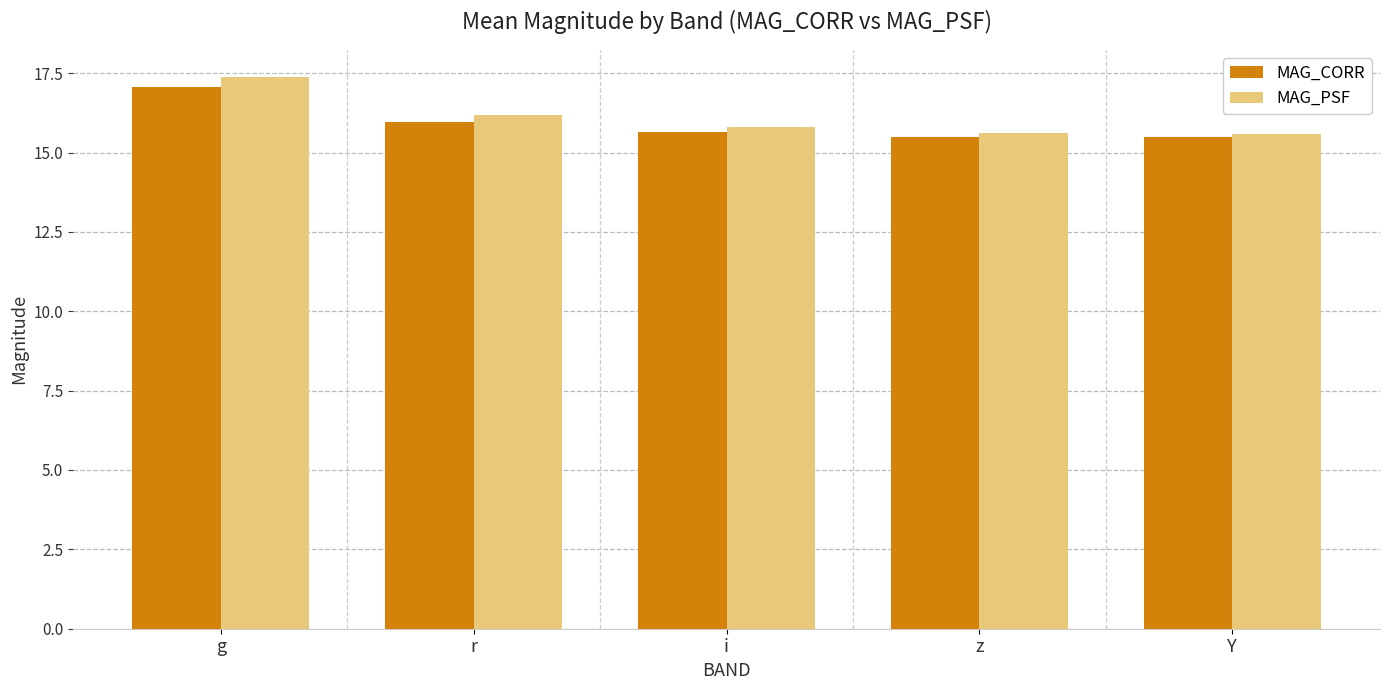

Which series has the largest total across all categories?

MAG_PSF